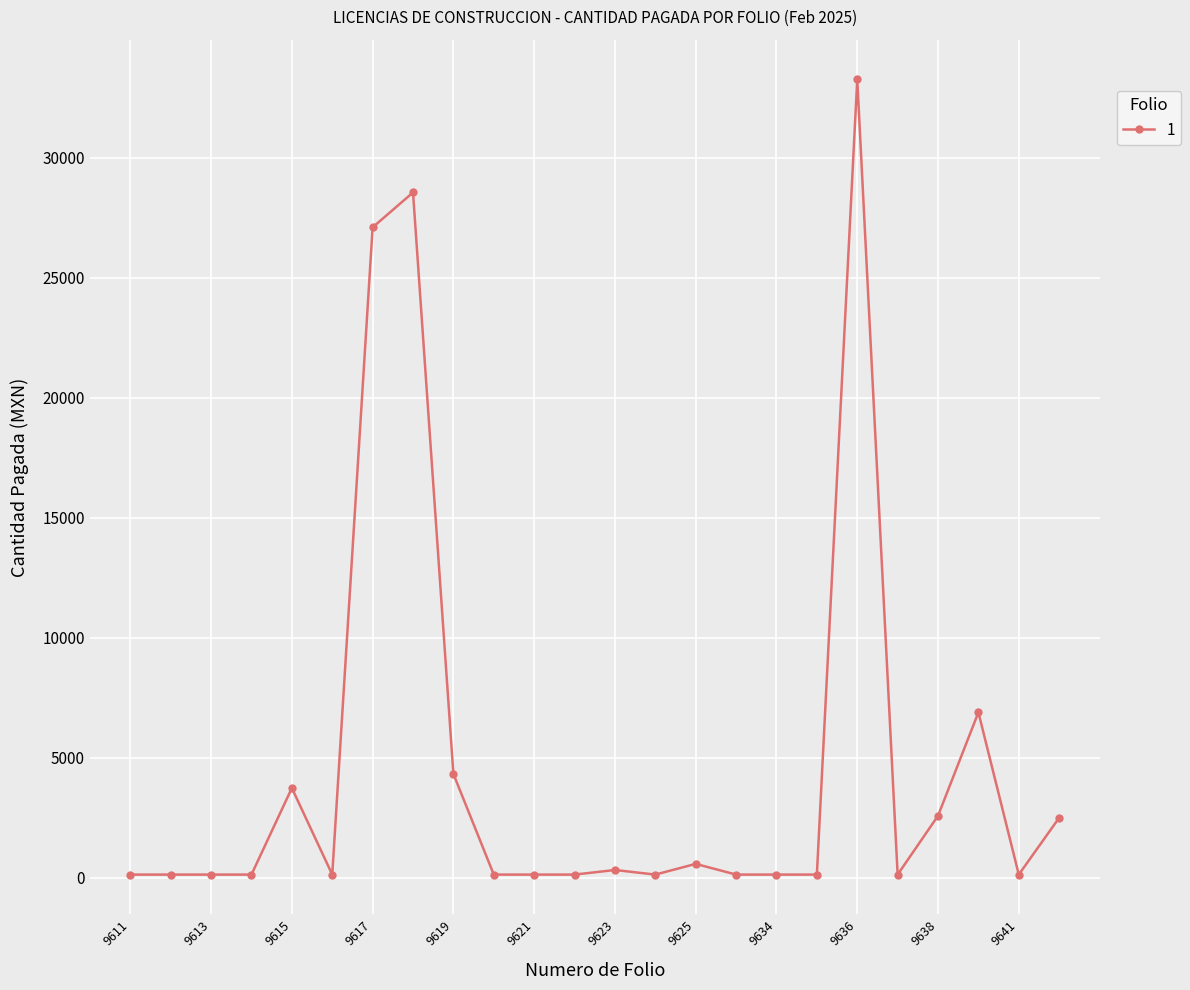

What is the sum of all values?

111763.8